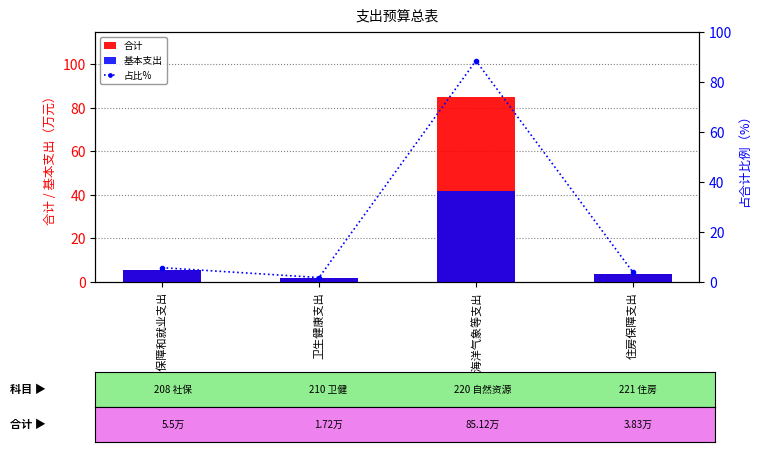

The value of 基本支出 at 卫生健康支出 is 1.7. True or false?

True